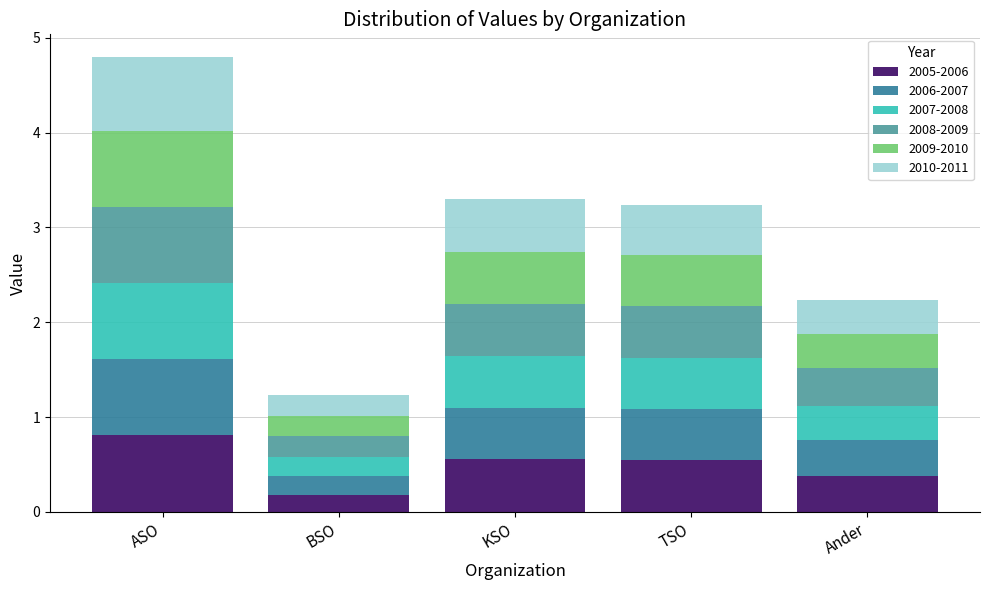

What is the highest value of the 2005-2006 series?

0.8